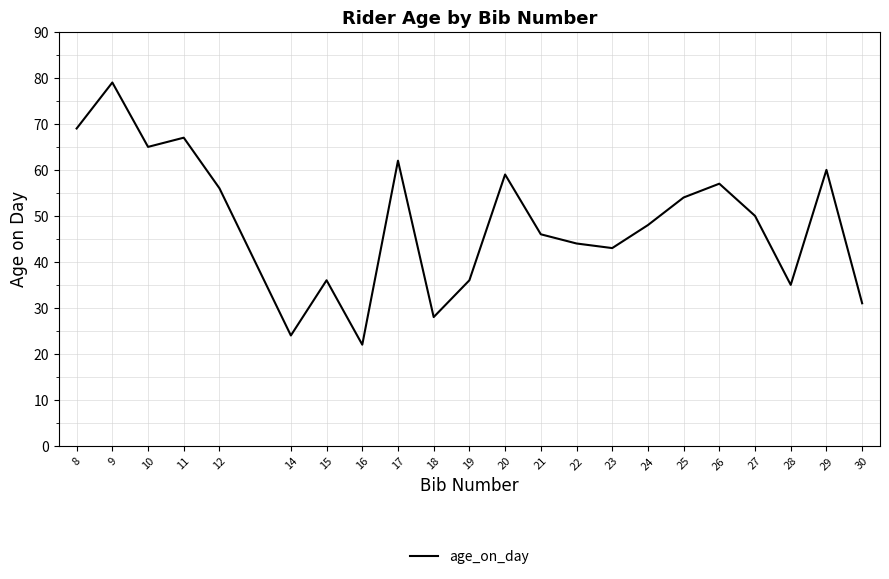

The chart shows a value of 17 at 19. True or false?

False